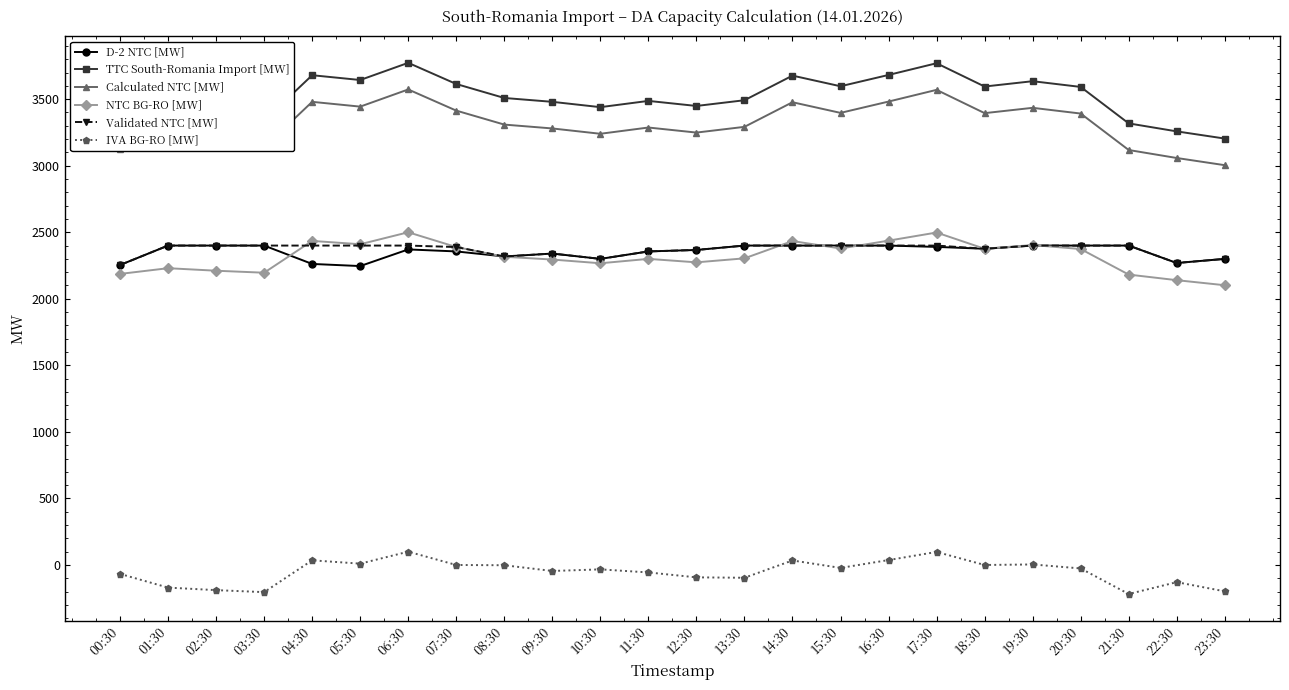

True or false: IVA BG-RO [MW] has more than 1 interior local peaks.

True